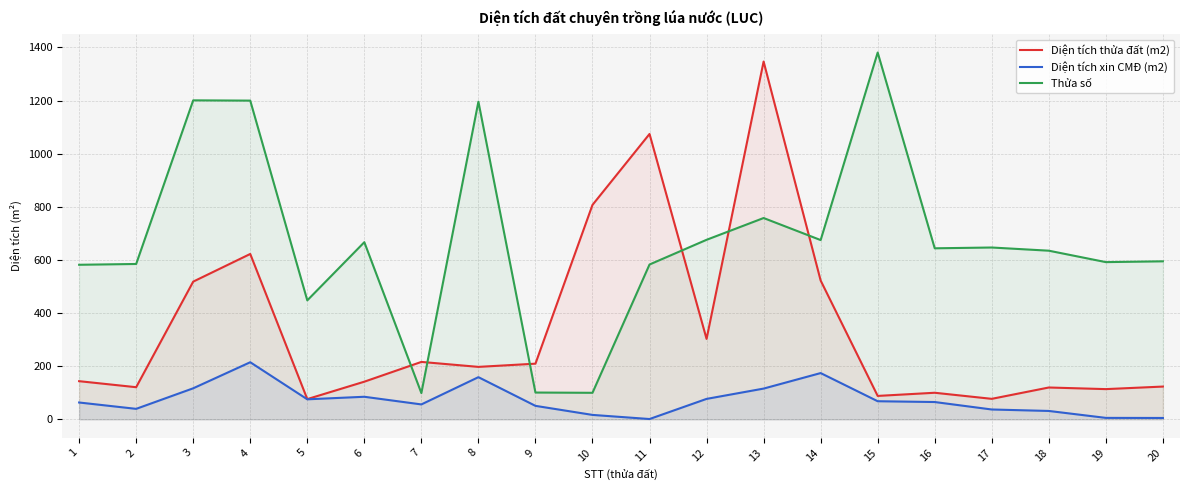

Rank the categories by Diện tích thửa đất (m2) value from highest to lowest.

13, 11, 10, 4, 14, 3, 12, 7, 9, 8, 1, 6, 20, 2, 18, 19, 16, 15, 17, 5